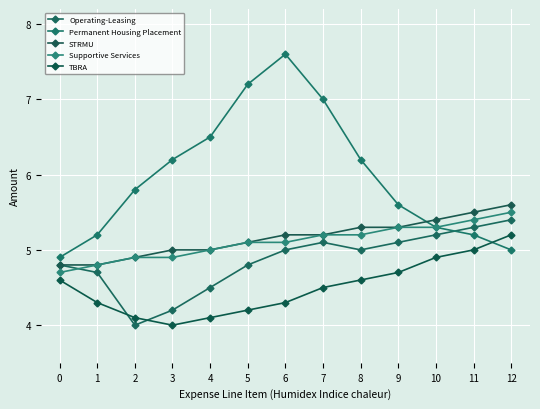

What is the difference between the second highest and minimum values in the STRMU series?

0.7